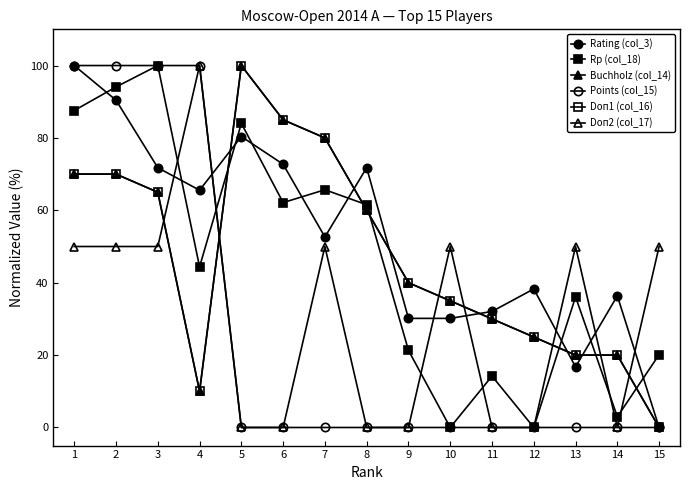

Does the chart display data point markers on the line(s)?

Yes